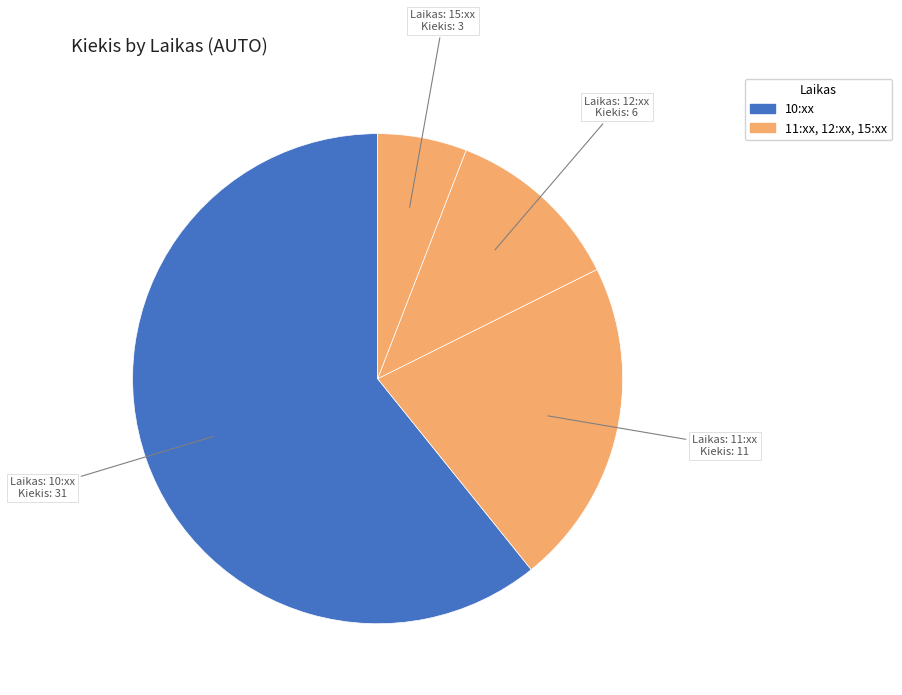

Count the number of slices in the pie.

4